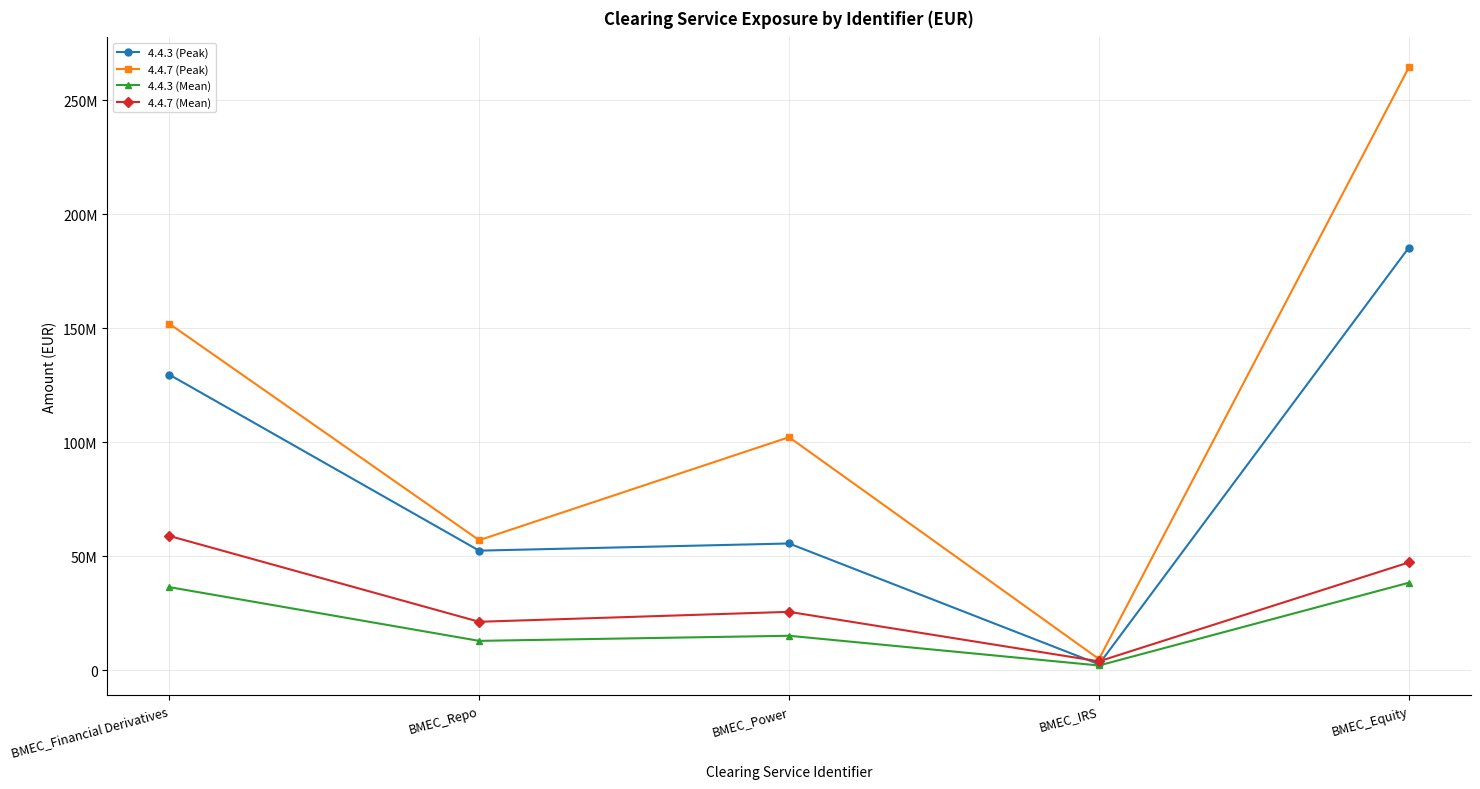

What is the sum of all 4.4.3 (Mean) values?

104565192.8